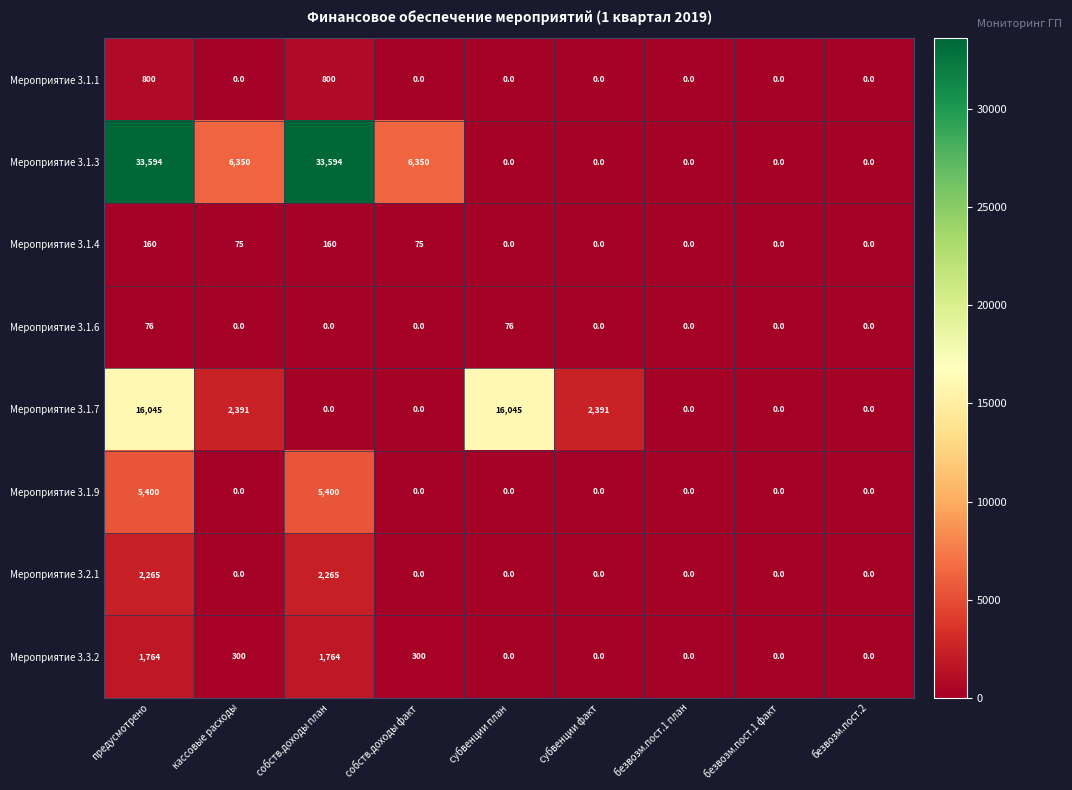

What is the highest value of the Мероприятие 3.1.4 series?

160